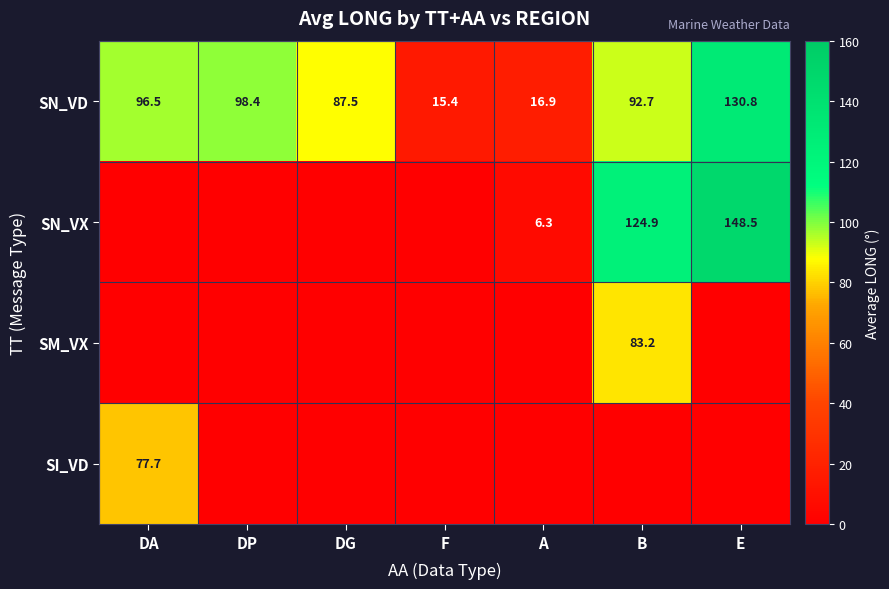

True or false: SI_VD has a value of 77.7 at DA.

True